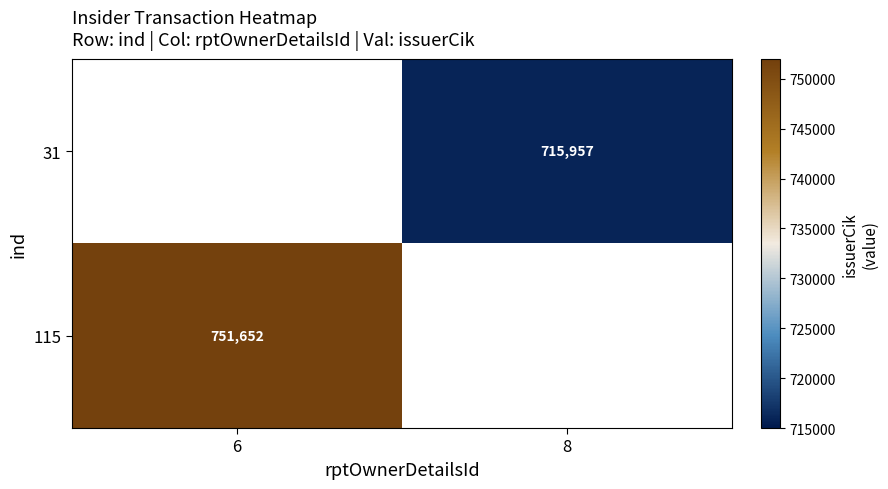

Is it true that 115 equals 751652 at 6?

True